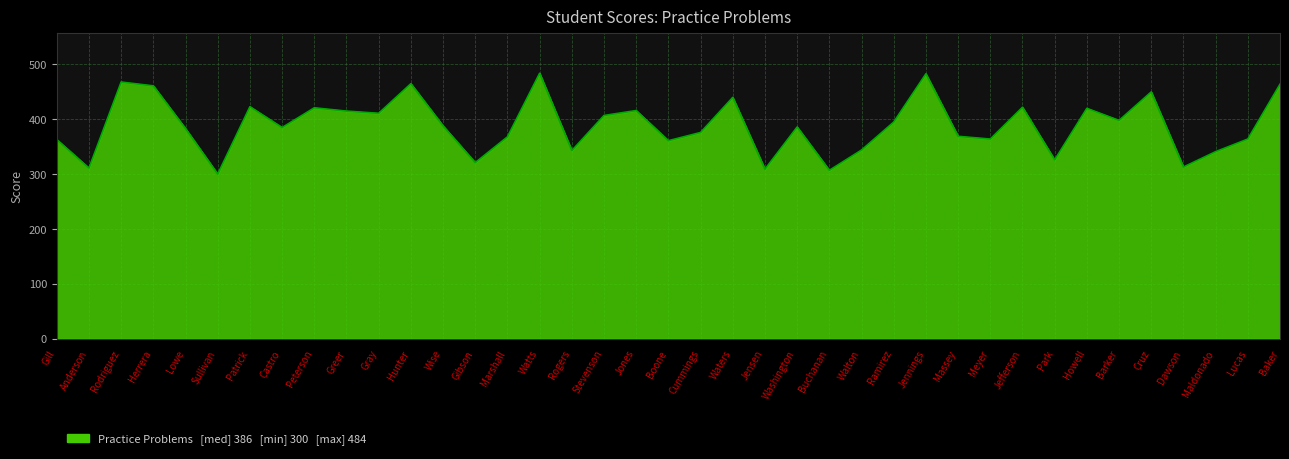

What is the sum of the values at Stevenson and Lowe?

790